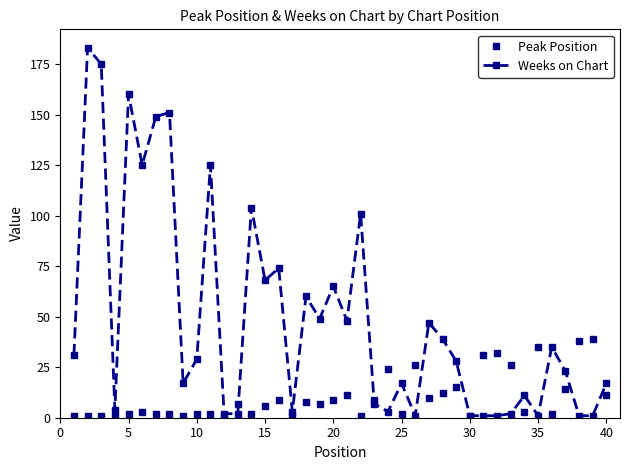

True or false: Weeks on Chart has more than 1 interior local peaks.

True